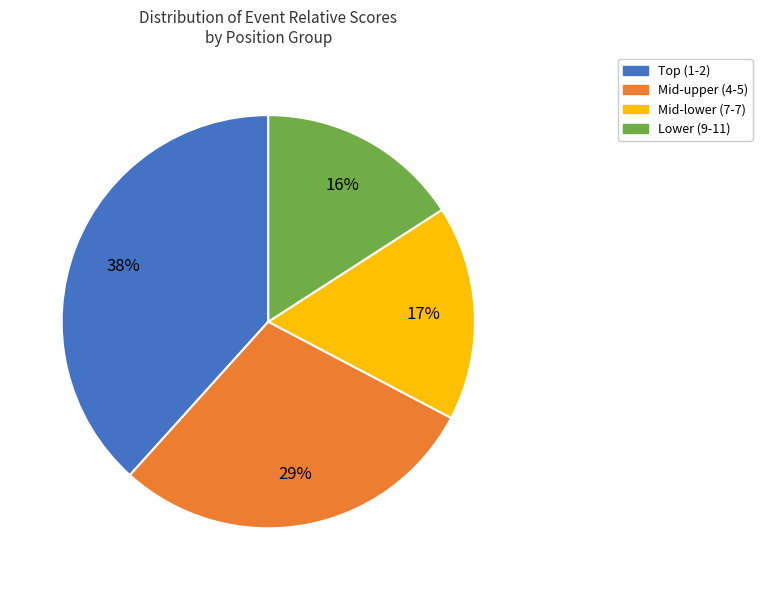

Does any single category account for the majority?

No